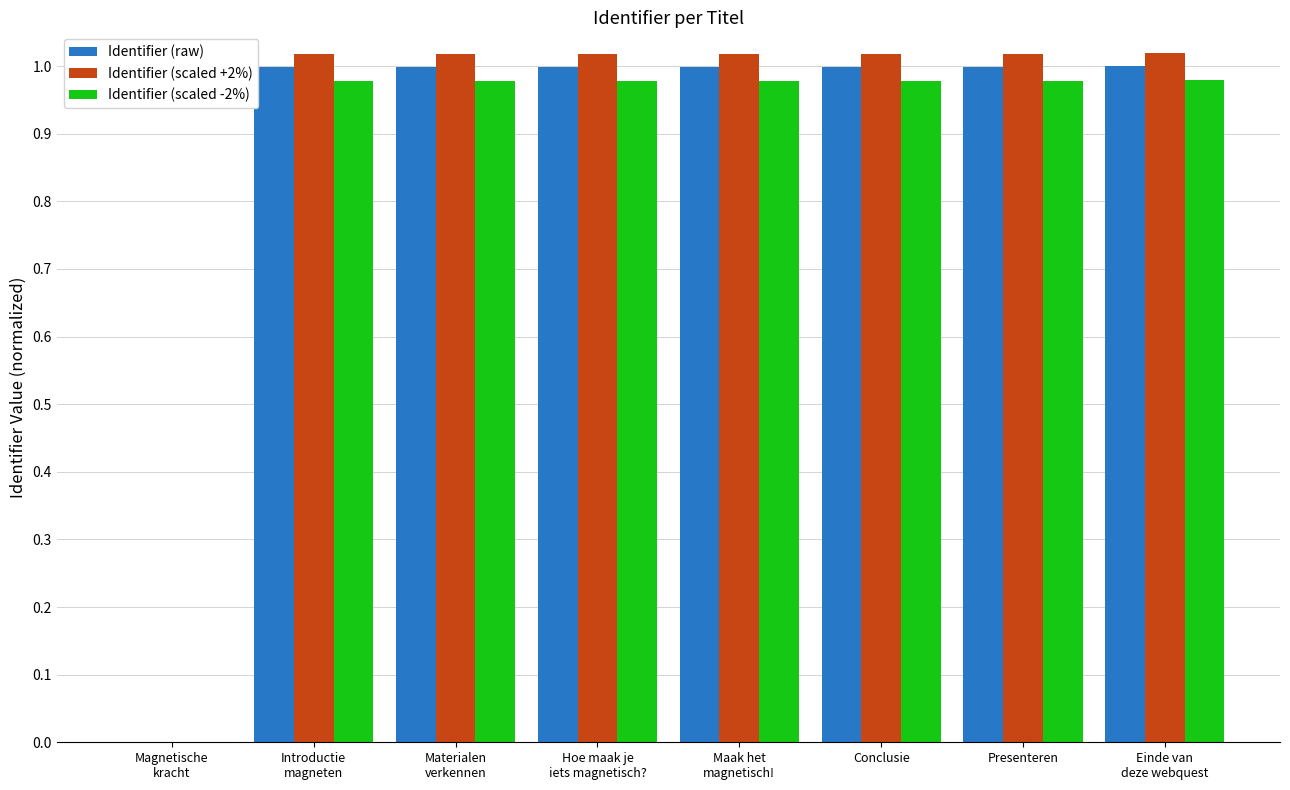

What are all the series names shown in the legend?

Identifier (raw), Identifier (scaled +2%), Identifier (scaled -2%)